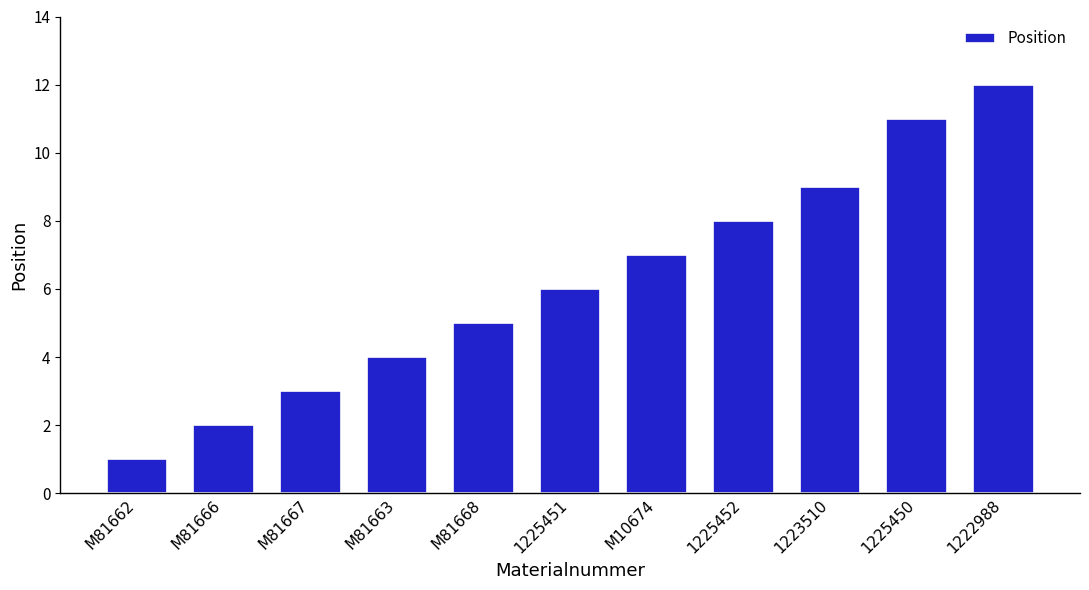

How many bars are there in total?

11